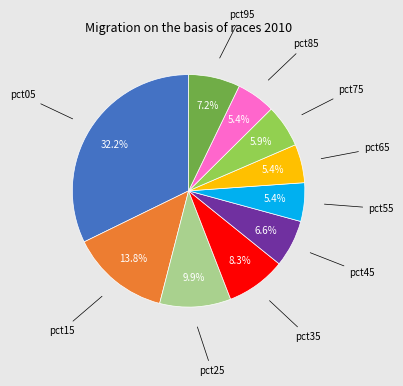

Is there a majority slice in this chart?

No